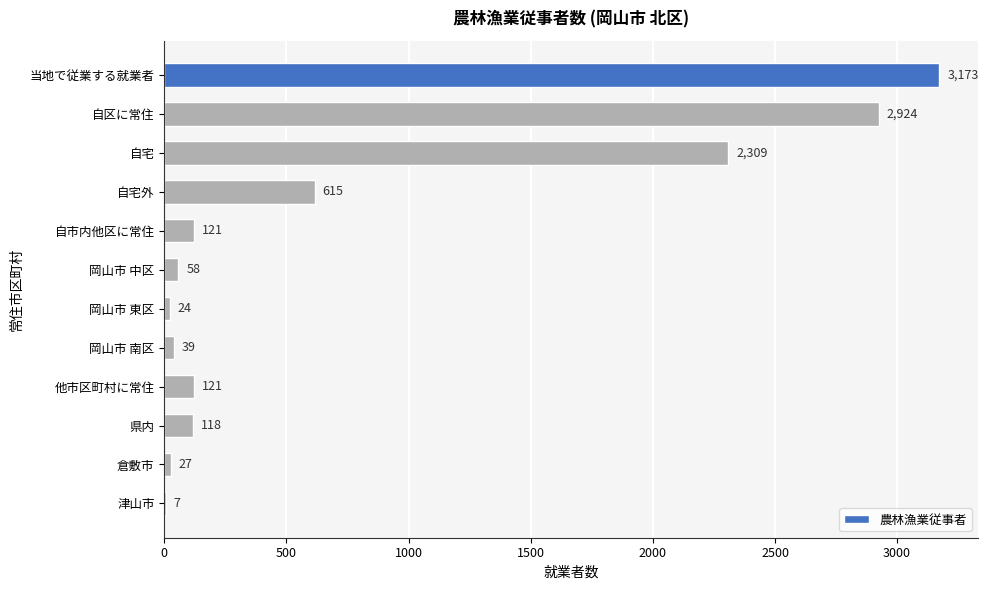

At which label is the value closest to 1590?

自宅